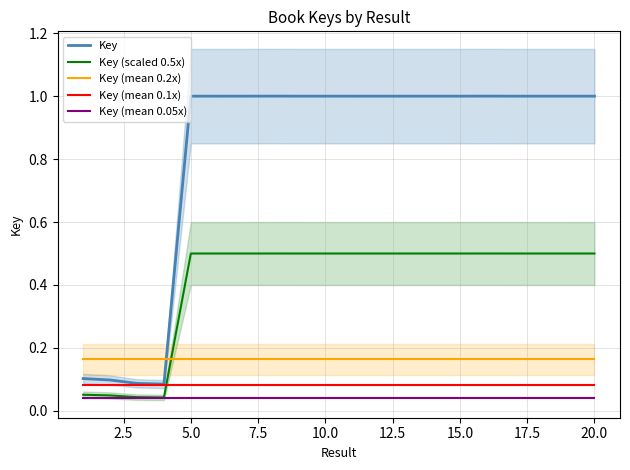

True or false: Key (mean 0.2x) and Key (mean 0.05x) intersect in this chart.

False